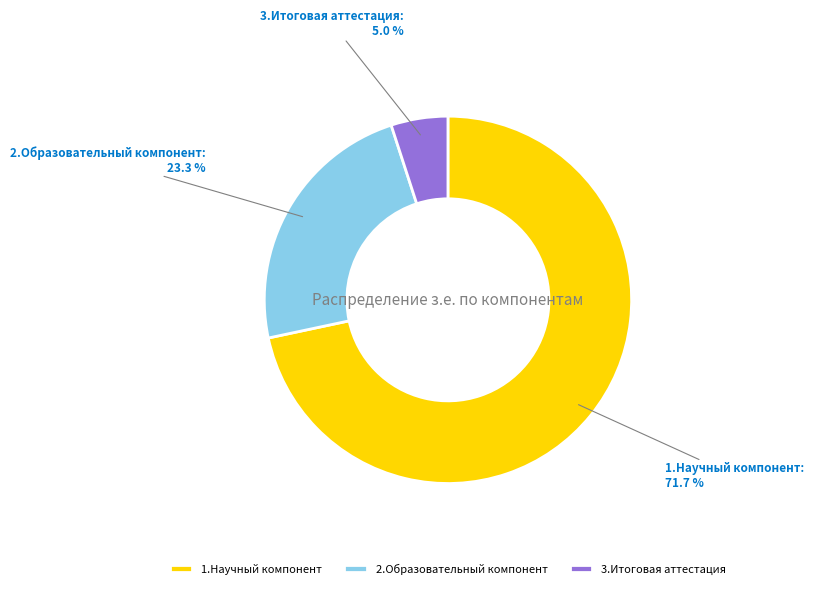

How many segments does this pie chart have?

3